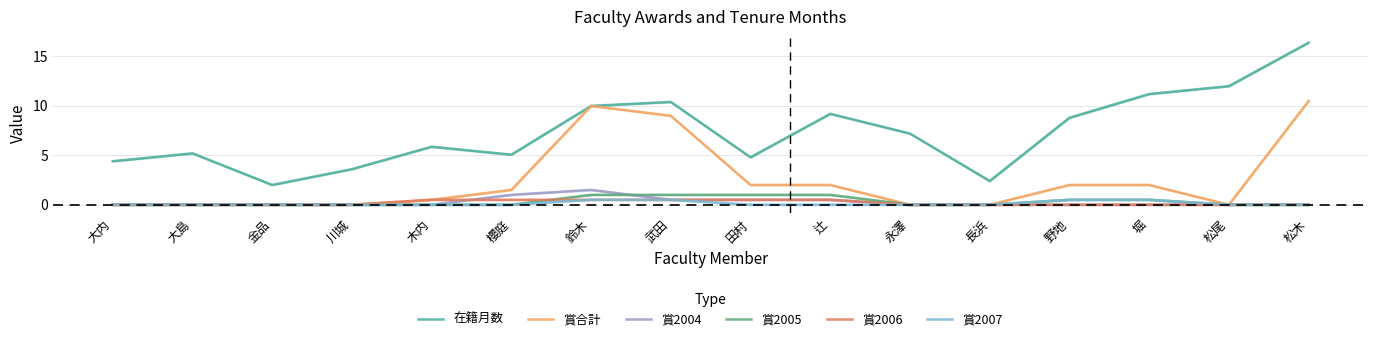

Which series changed the most between 大内 and 櫻庭?

賞合計